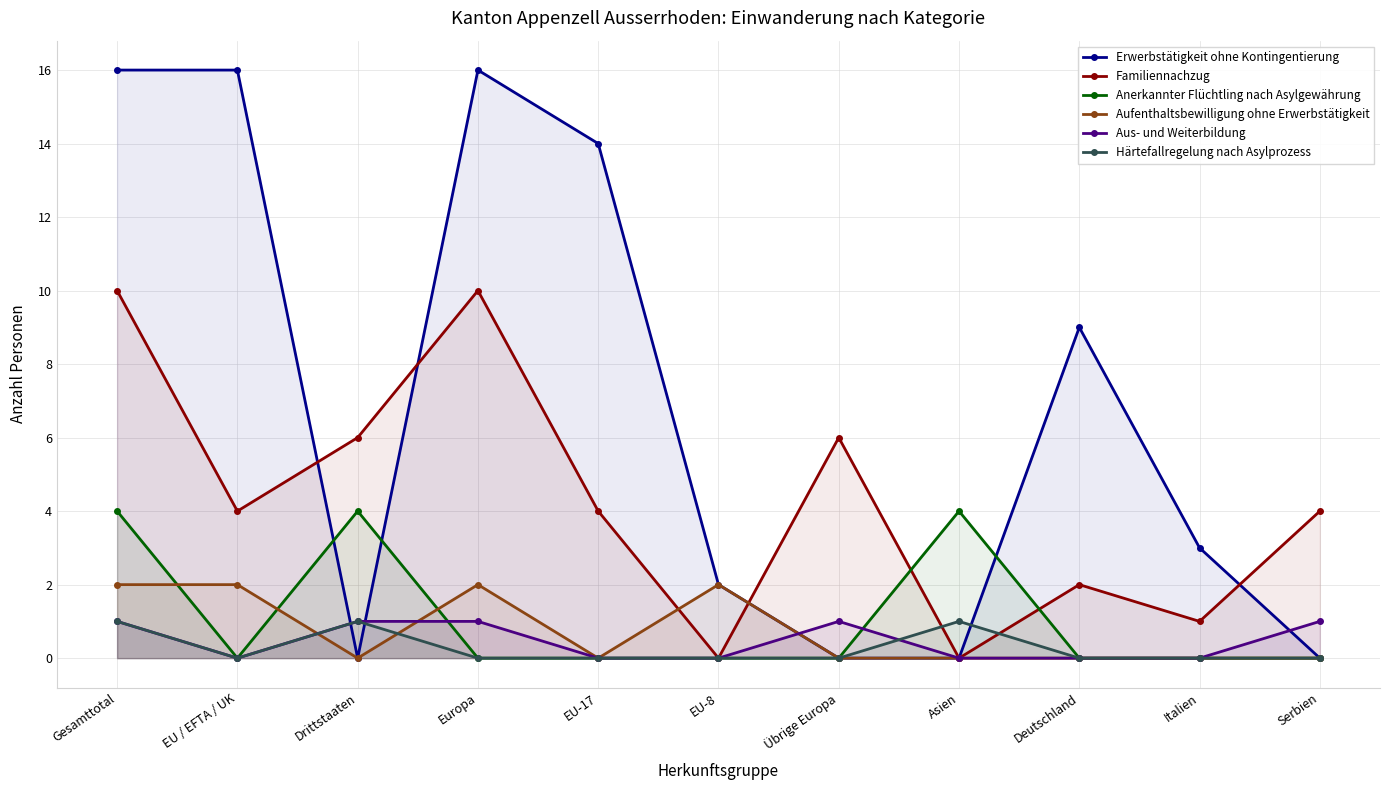

What is the label of the 9th point from the left?

Deutschland